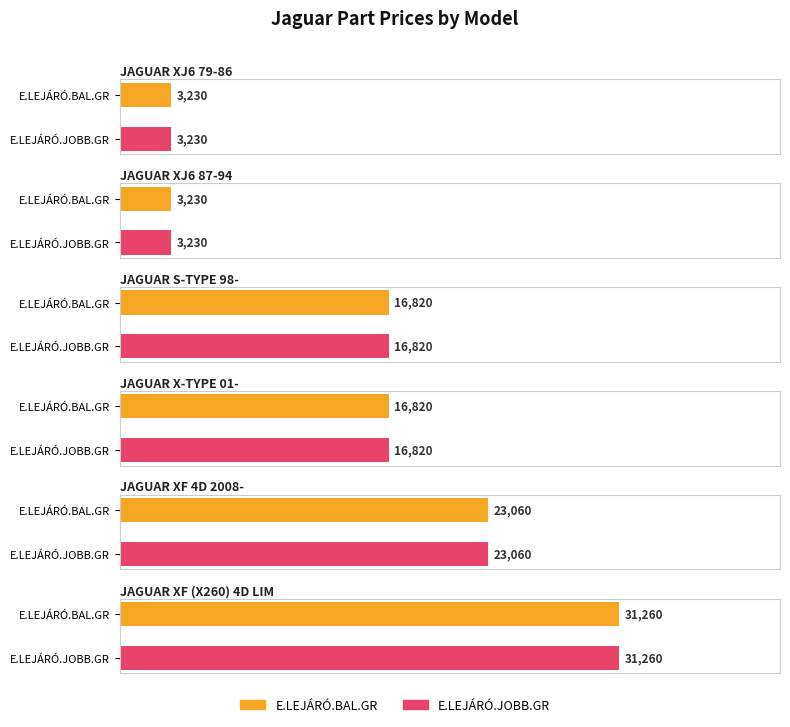

Which label corresponds to the smallest value in the chart?

JAGUAR XJ6 79-86